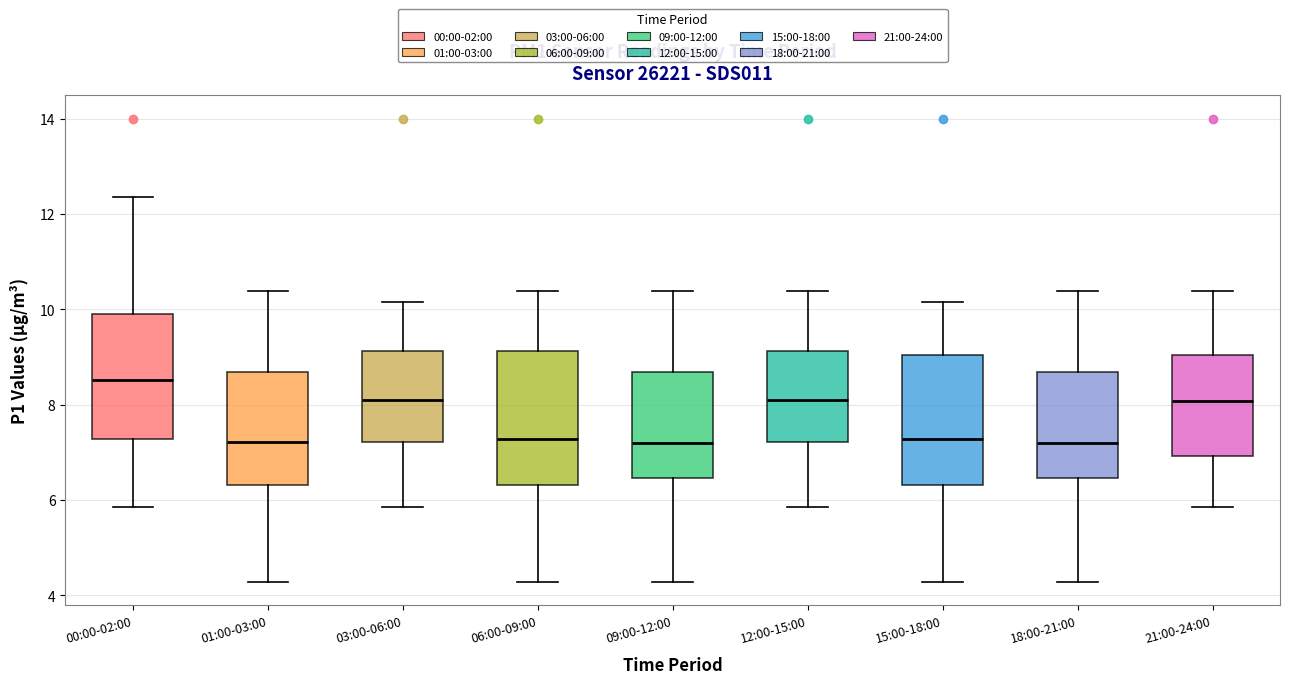

Reading left to right, transcribe this box plot: for each box, give where its median line is, the range the box spans, and where its two whiskers end, as read against the y-axis. The values are not printed on the chart, so give them approximately, as read against the axis.

00:00-02:00: median 8.6, box 7.2 to 10.0, whiskers 5.8 to 12.4
01:00-03:00: median 7.2, box 6.4 to 8.6, whiskers 4.2 to 10.4
03:00-06:00: median 8.2, box 7.2 to 9.2, whiskers 5.8 to 10.2
06:00-09:00: median 7.2, box 6.4 to 9.2, whiskers 4.2 to 10.4
09:00-12:00: median 7.2, box 6.4 to 8.6, whiskers 4.2 to 10.4
12:00-15:00: median 8.2, box 7.2 to 9.2, whiskers 5.8 to 10.4
15:00-18:00: median 7.2, box 6.4 to 9.0, whiskers 4.2 to 10.2
18:00-21:00: median 7.2, box 6.4 to 8.6, whiskers 4.2 to 10.4
21:00-24:00: median 8.0, box 7.0 to 9.0, whiskers 5.8 to 10.4